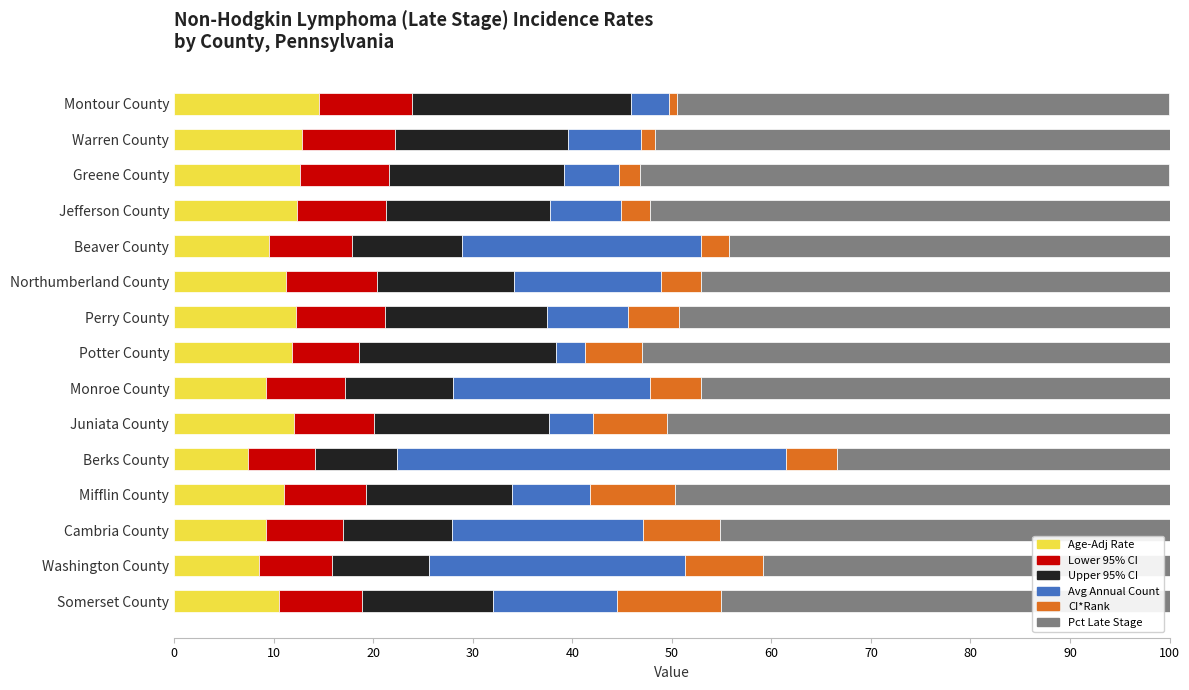

What are all the series names shown in the legend?

Age-Adj Rate, Lower 95% CI, Upper 95% CI, Avg Annual Count, CI*Rank, Pct Late Stage